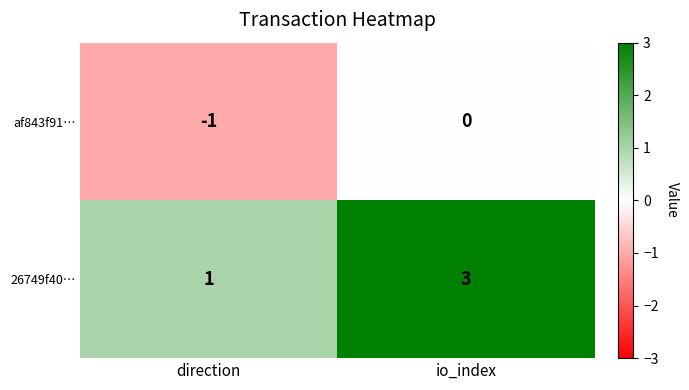

The value of 26749f40… at direction is 1. True or false?

True